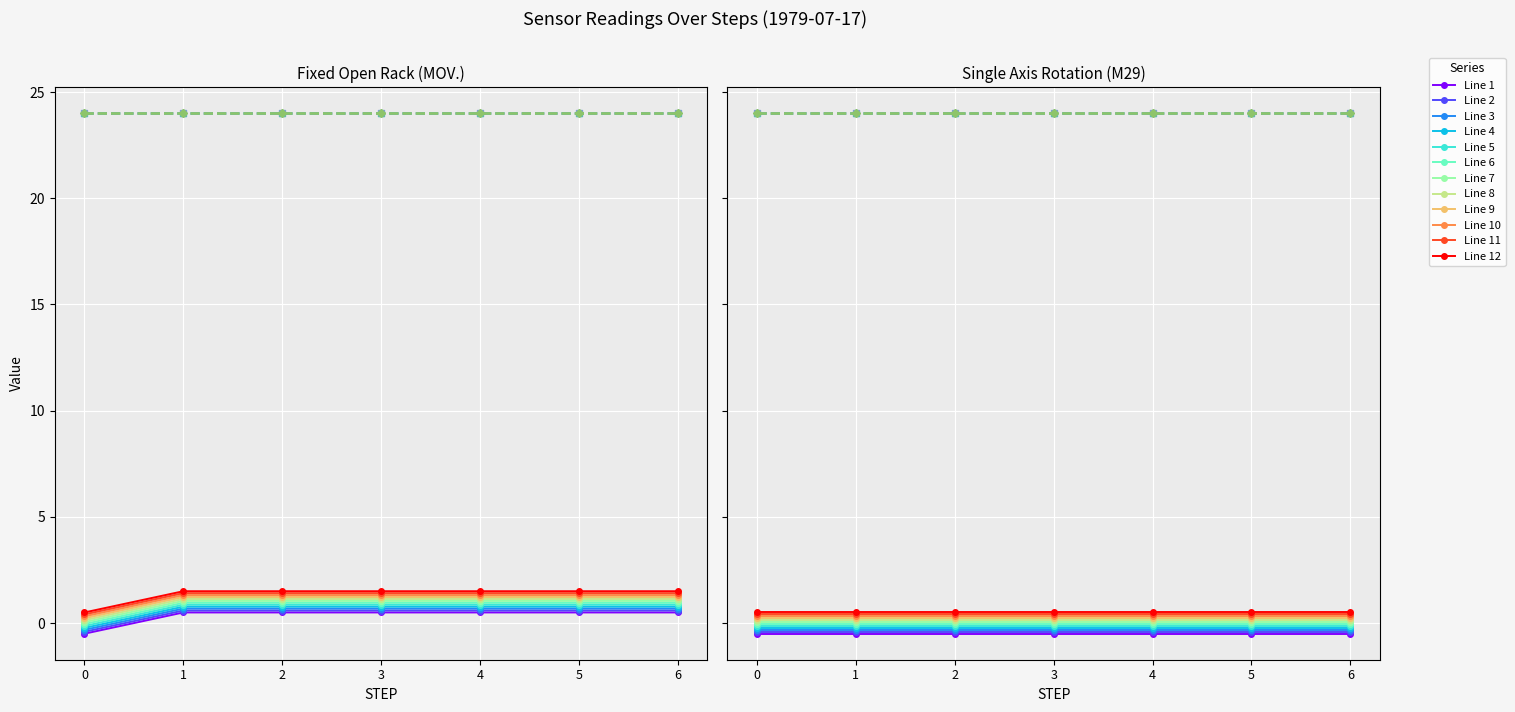

The value of STEP values at 1 is 1. True or false?

True